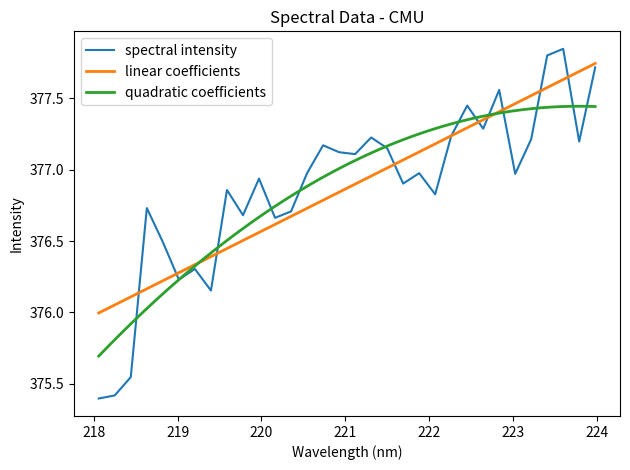

Where is the first local minimum?

219.0156